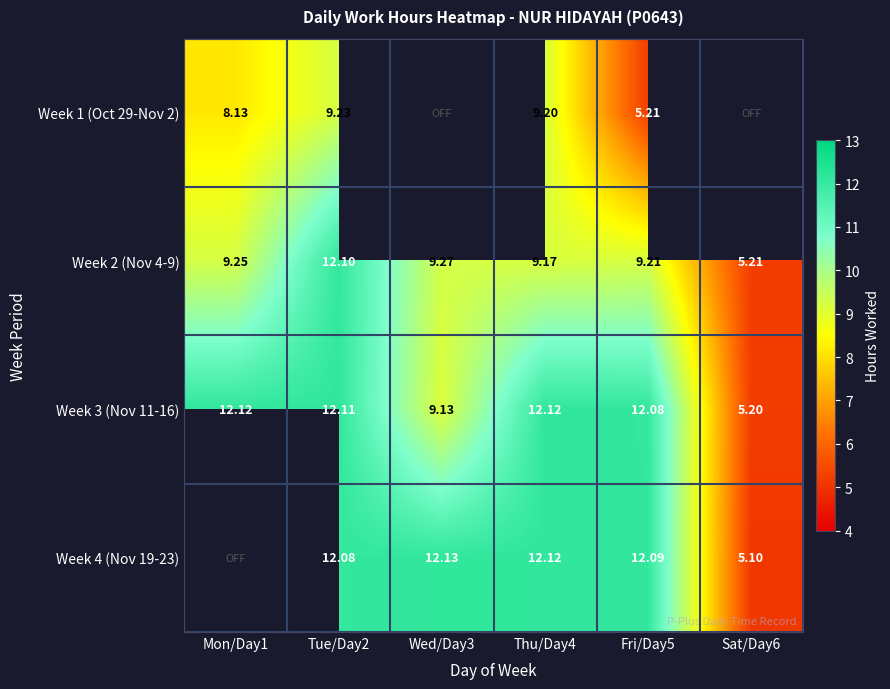

How many categories are shown in the chart?

6